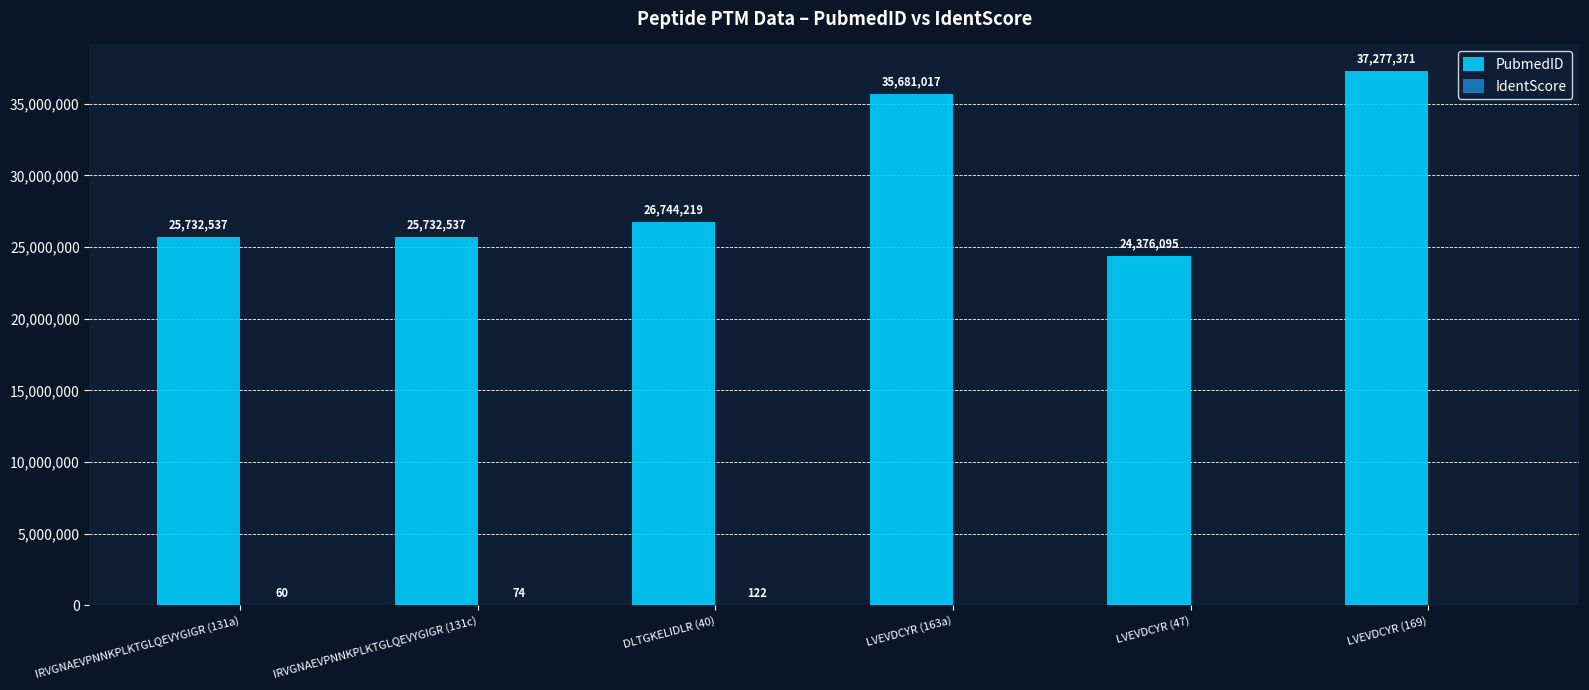

What is the spread (max minus min) of values at LVEVDCYR (47)?

24376095.0